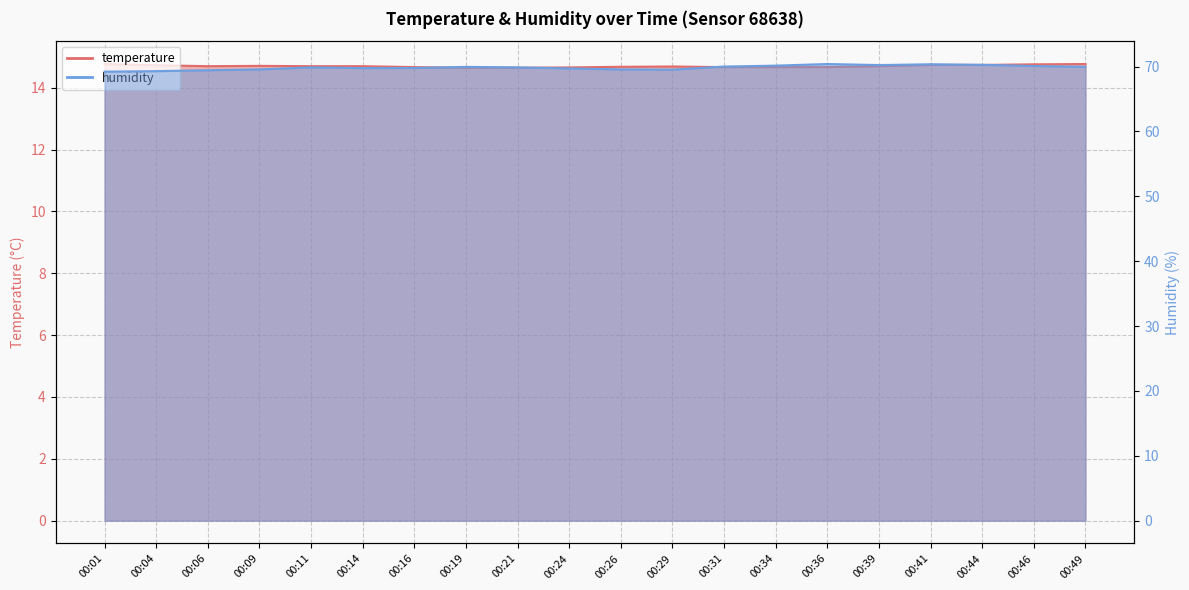

Between 00:21 and 00:26, which series saw the biggest shift?

humidity